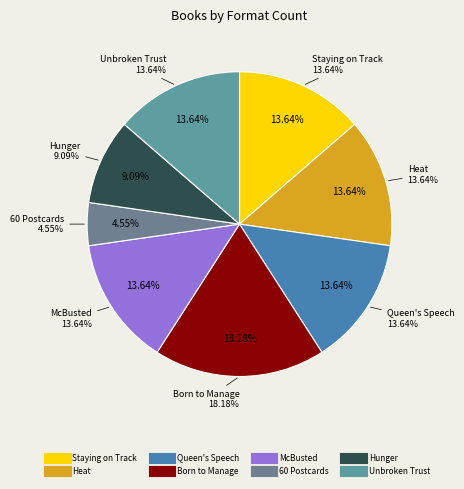

What percentage is the Hunger slice, to the nearest percent?

9%